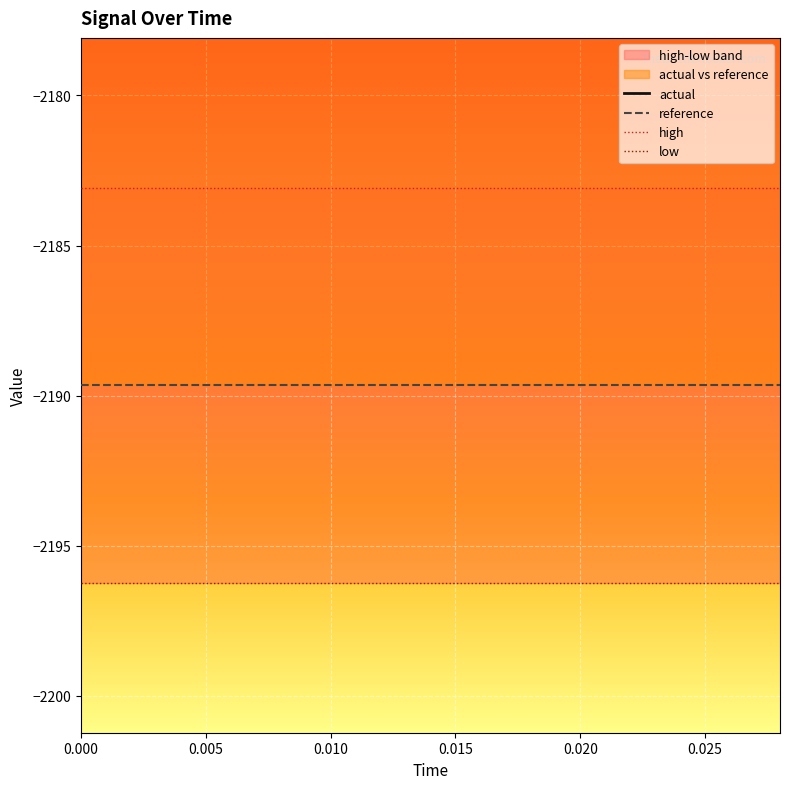

Reading left to right, transcribe all the data shown in this chart.

actual: -1954.3	-1954.3	-1954.3	-1954.3	-1954.3	-1954.3	-1954.3	-1954.3	-1954.3	-1954.3	-1954.3	-1954.3	-1954.3	-1954.3	-1954.3
reference: -2189.7	-2189.7	-2189.7	-2189.7	-2189.7	-2189.7	-2189.7	-2189.7	-2189.7	-2189.7	-2189.7	-2189.7	-2189.7	-2189.7	-2189.7
high: -2183.1	-2183.1	-2183.1	-2183.1	-2183.1	-2183.1	-2183.1	-2183.1	-2183.1	-2183.1	-2183.1	-2183.1	-2183.1	-2183.1	-2183.1
low: -2196.2	-2196.2	-2196.2	-2196.2	-2196.2	-2196.2	-2196.2	-2196.2	-2196.2	-2196.2	-2196.2	-2196.2	-2196.2	-2196.2	-2196.2